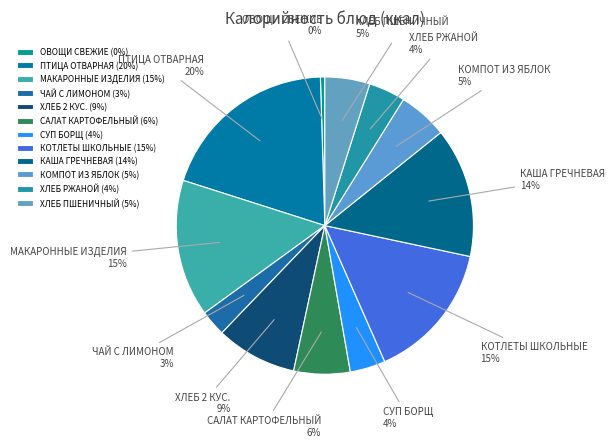

Is it true that СУП БОРЩ is 18% of the pie?

False